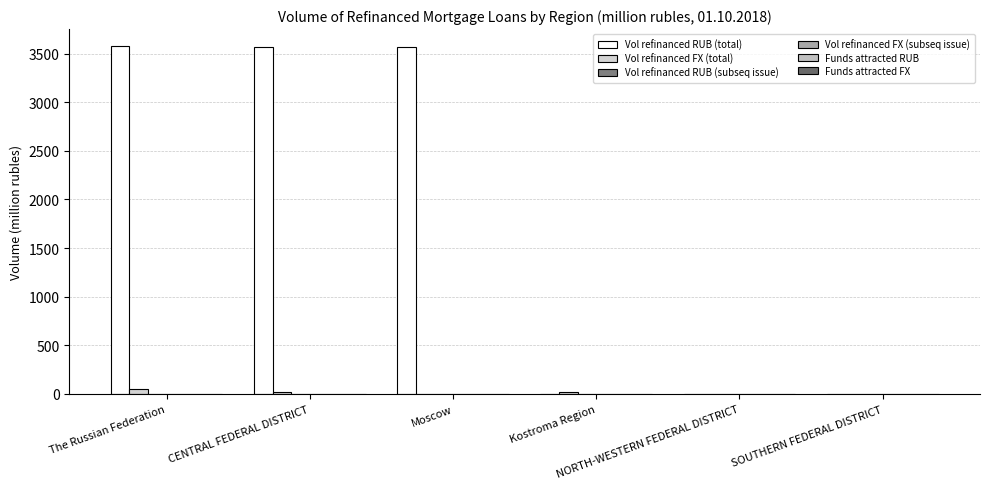

At how many categories does at least one series exceed 1560?

3